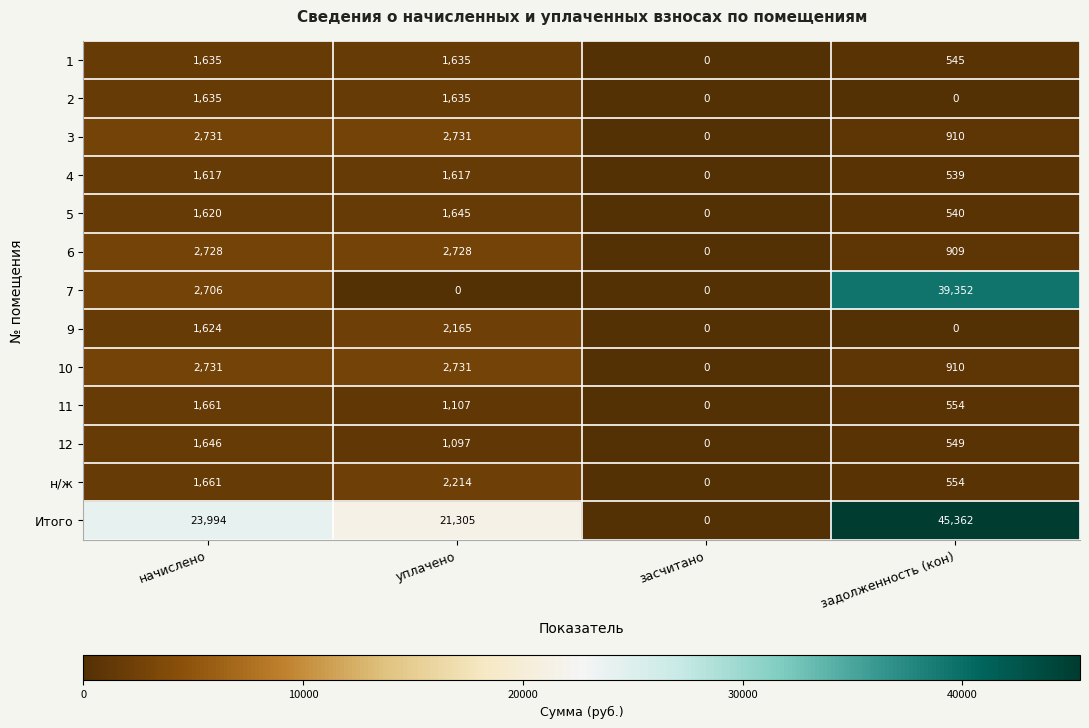

How many 9 values are between 0 and 2165?

4